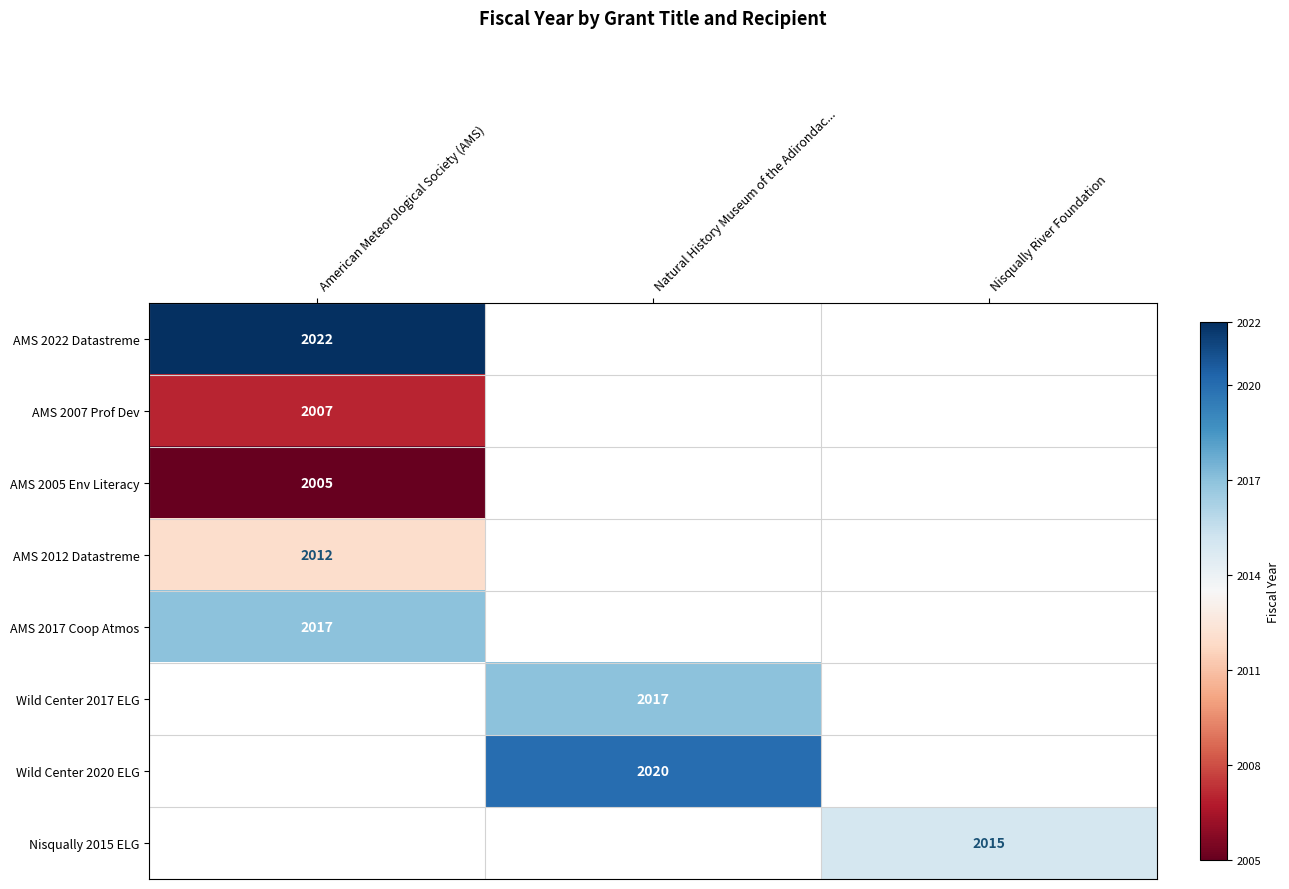

At how many categories does at least one series exceed 2015?

2